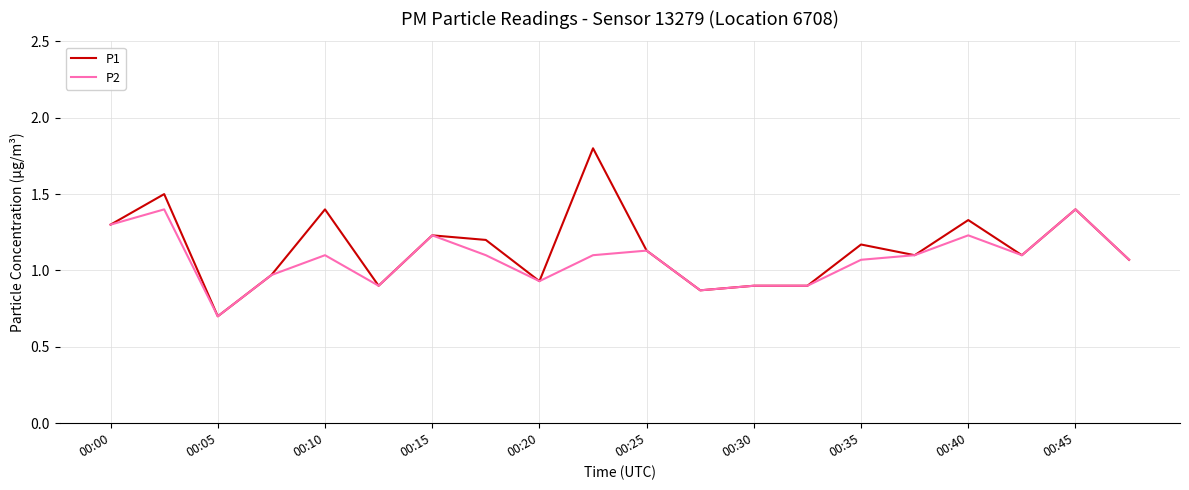

What is the lowest value of the P2 series?

0.7